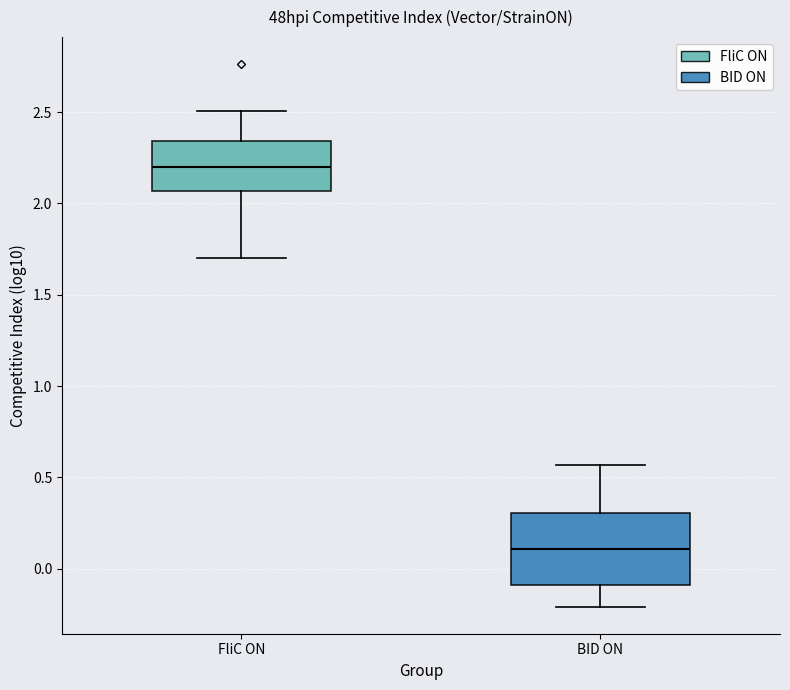

Which box's median line is the highest?

FliC ON